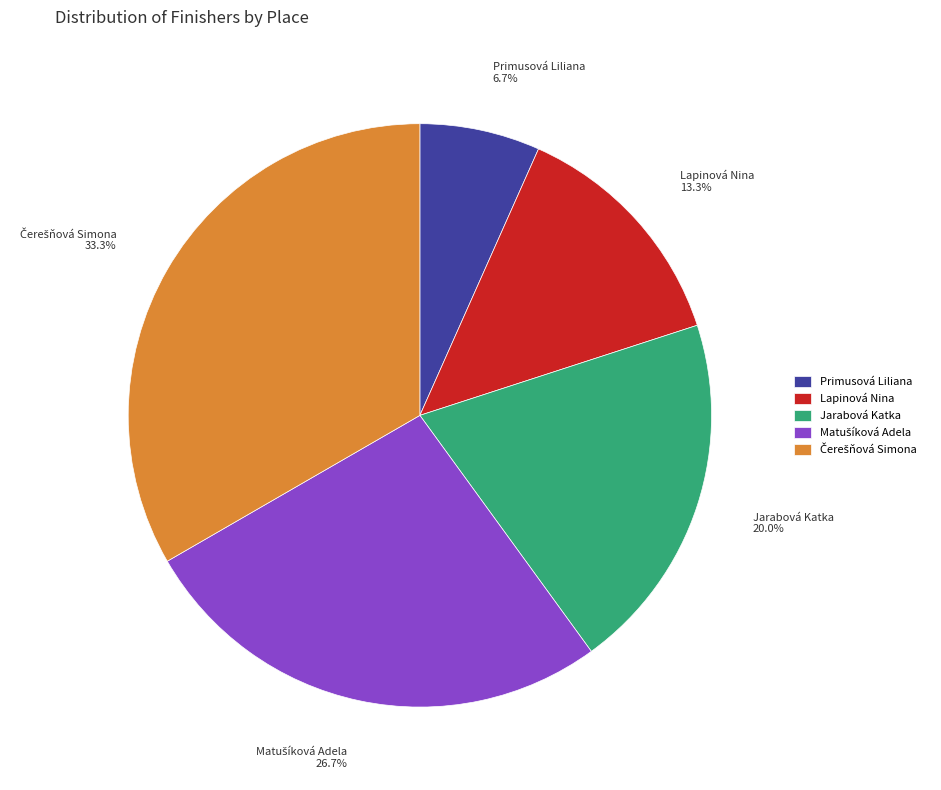

Does Lapinová Nina represent more than half of the total?

No